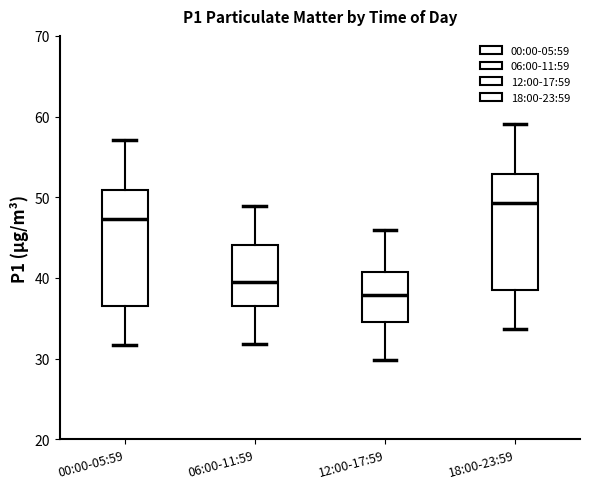

Reading left to right, read every box against the y-axis: the position of its median line, the range the box covers, and the ends of its whiskers. The values are not printed on the chart, so give them approximately, as read against the axis.

00:00-05:59: median 47, box 37 to 51, whiskers 32 to 57
06:00-11:59: median 39, box 37 to 44, whiskers 32 to 49
12:00-17:59: median 38, box 35 to 41, whiskers 30 to 46
18:00-23:59: median 49, box 39 to 53, whiskers 34 to 59